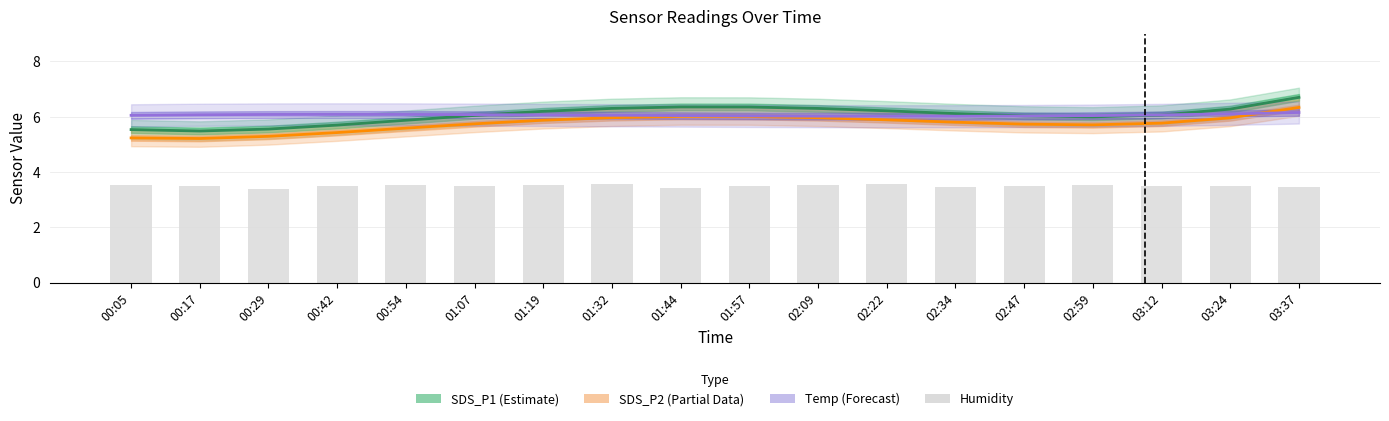

Where is Temp (Forecast) nearest to the value 6?

02:22